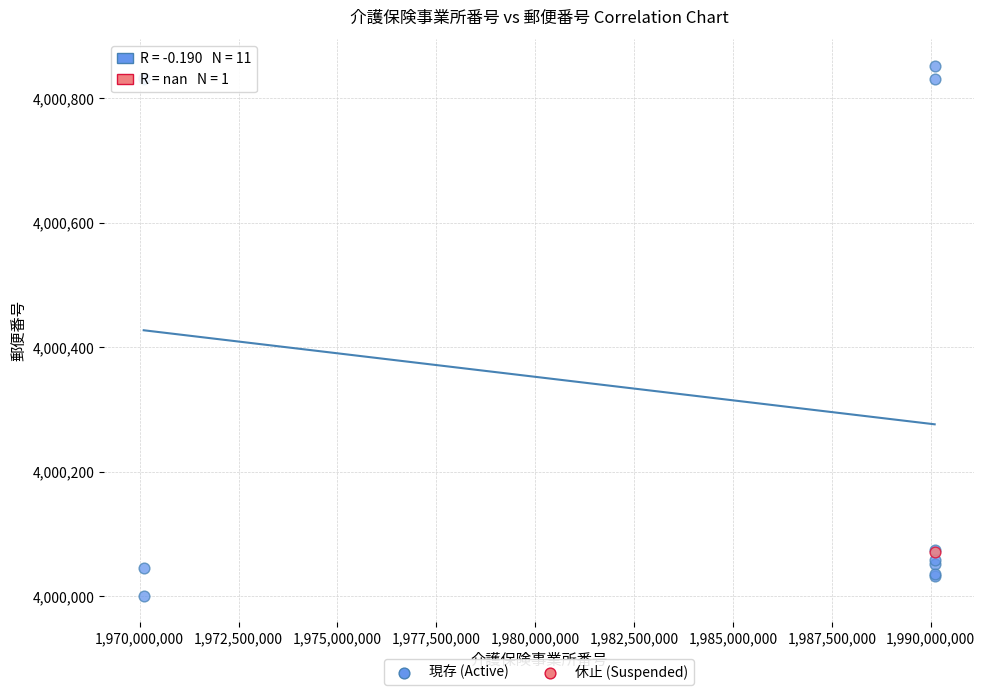

What are all the series names shown in the legend?

現存 (Active), 休止 (Suspended)